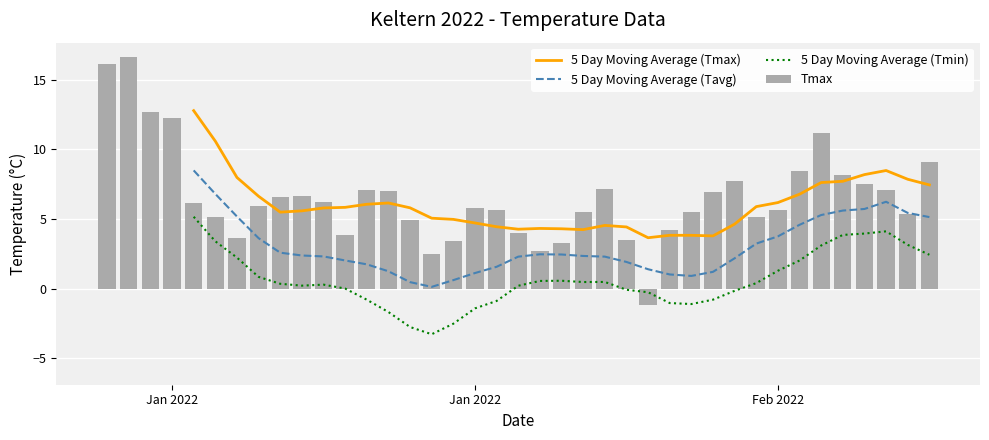

Is it true that 5 Day Moving Average (Tmin) equals 0.9 at 35?

False